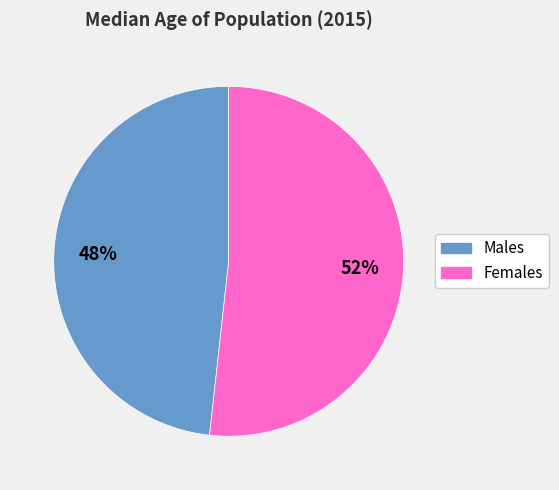

Does Females account for over 50% of the chart?

Yes